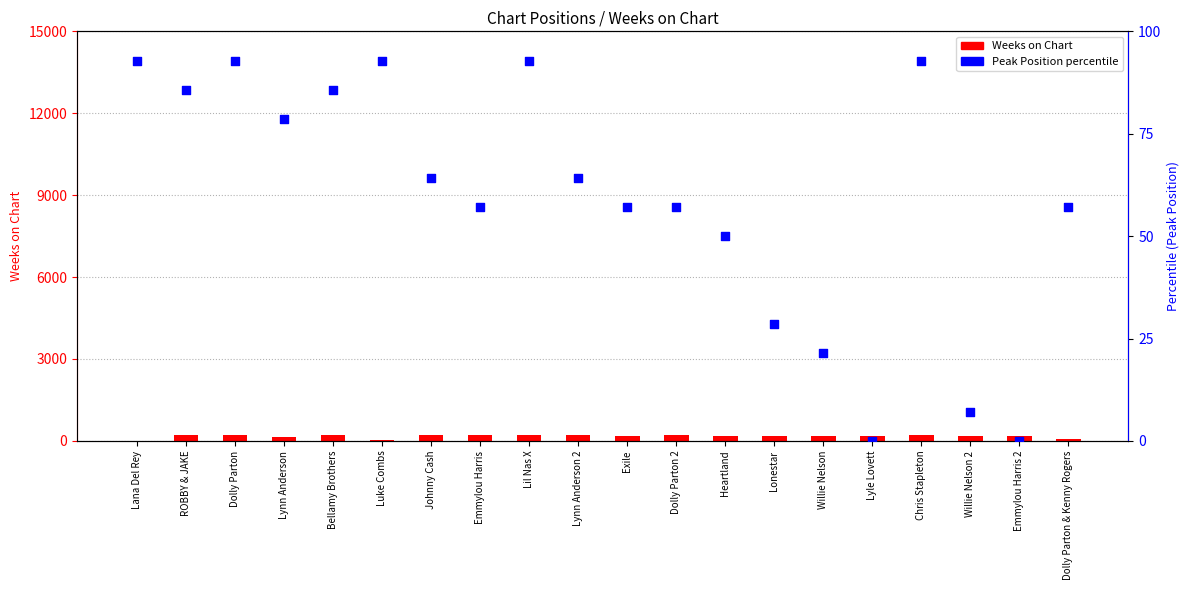

Which series has the largest total across all categories?

Weeks on Chart